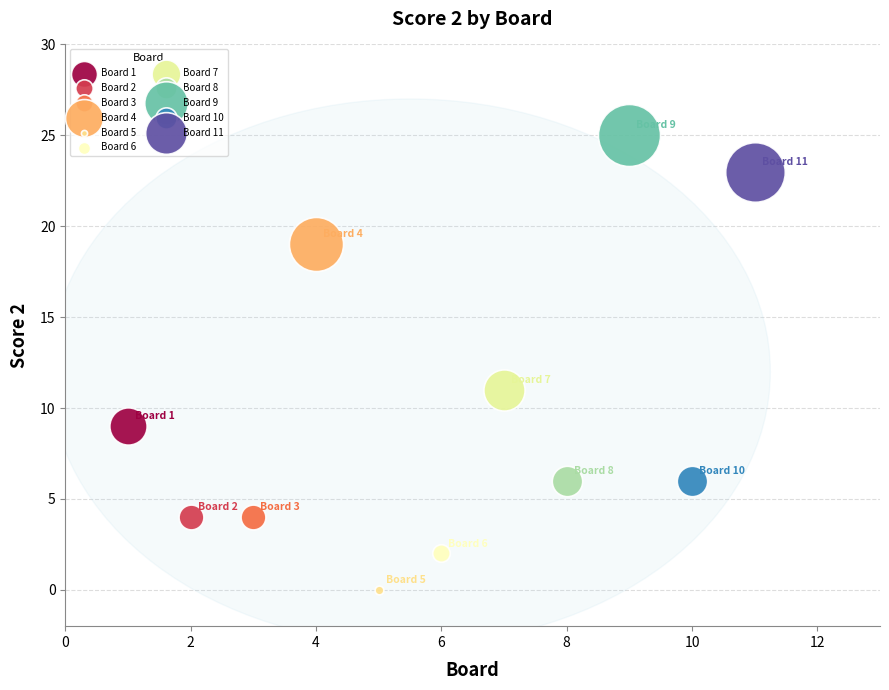

What are all the series names shown in the legend?

Board 1, Board 2, Board 3, Board 4, Board 5, Board 6, Board 7, Board 8, Board 9, Board 10, Board 11